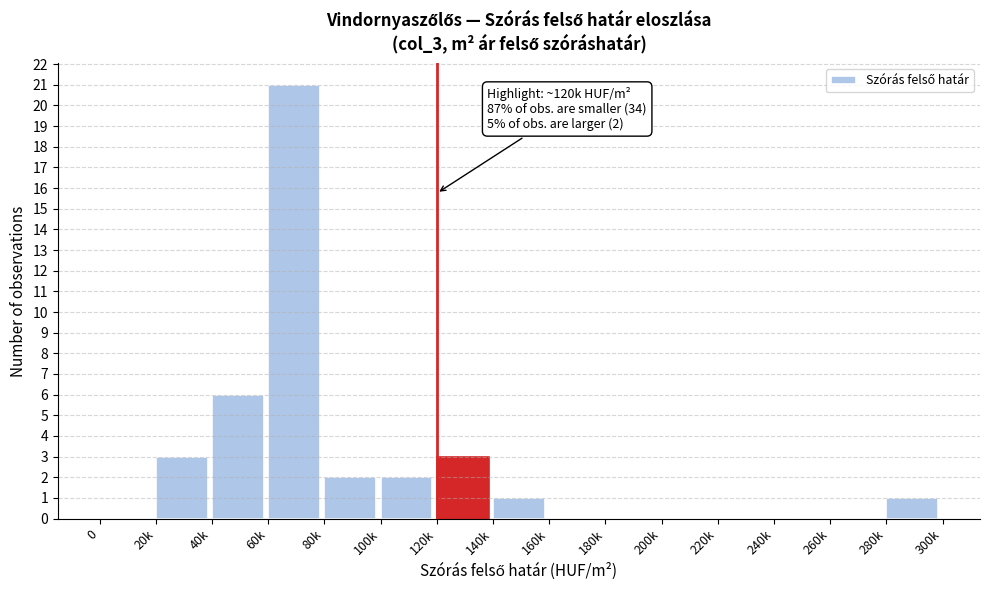

Reading right to left, list all the values displayed in this chart.

280k=1	260k=0	240k=0	220k=0	200k=0	180k=0	160k=0	140k=1	120k=3	100k=2	80k=2	60k=21	40k=6	20k=3	0=0